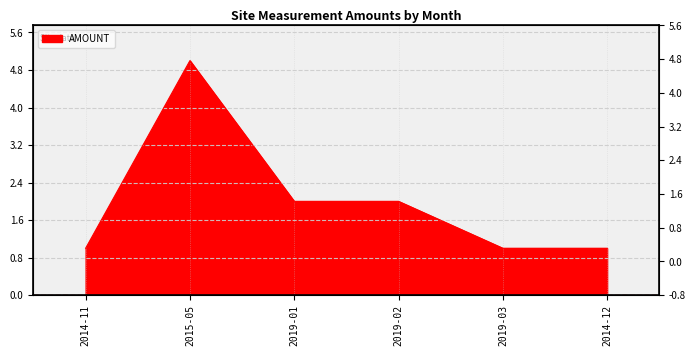

What value does the data have at 2015-05?

5